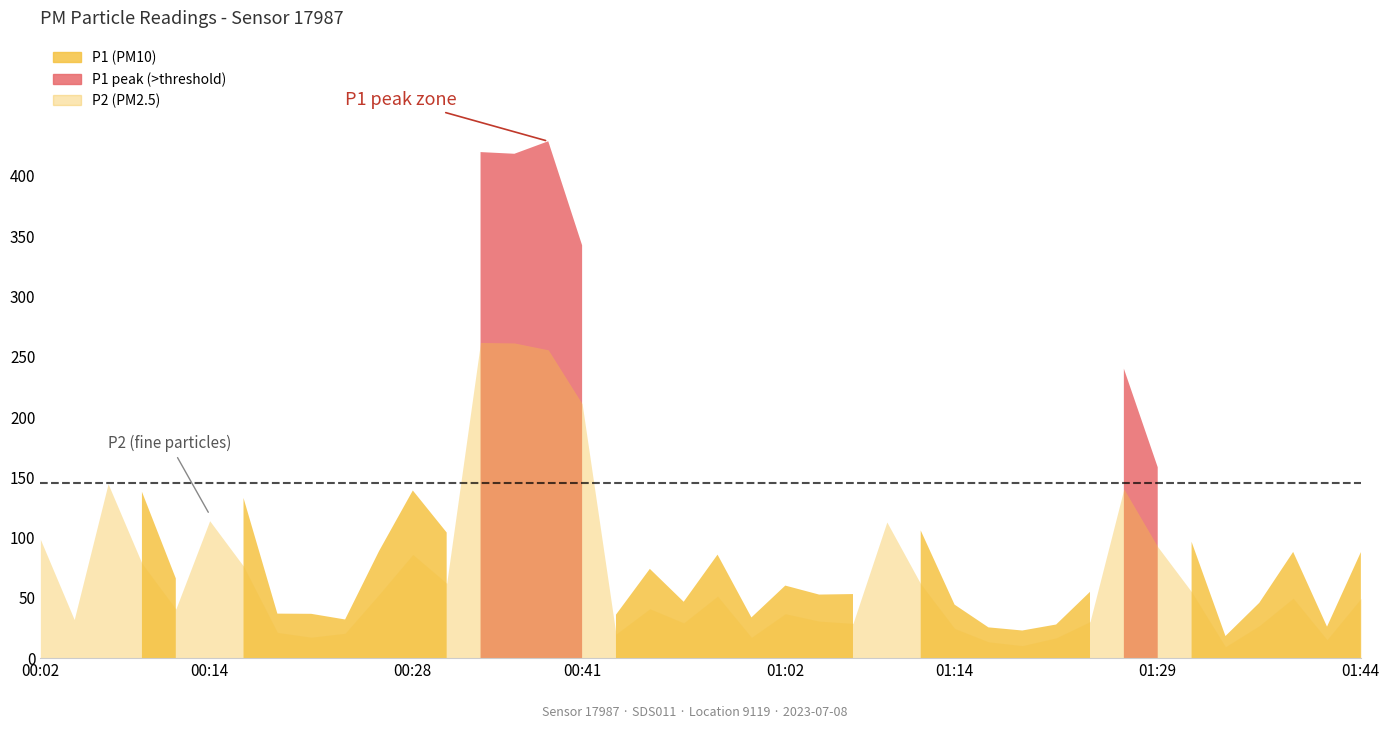

True or false: P2 has a value of 24.0 at 01:29.

False